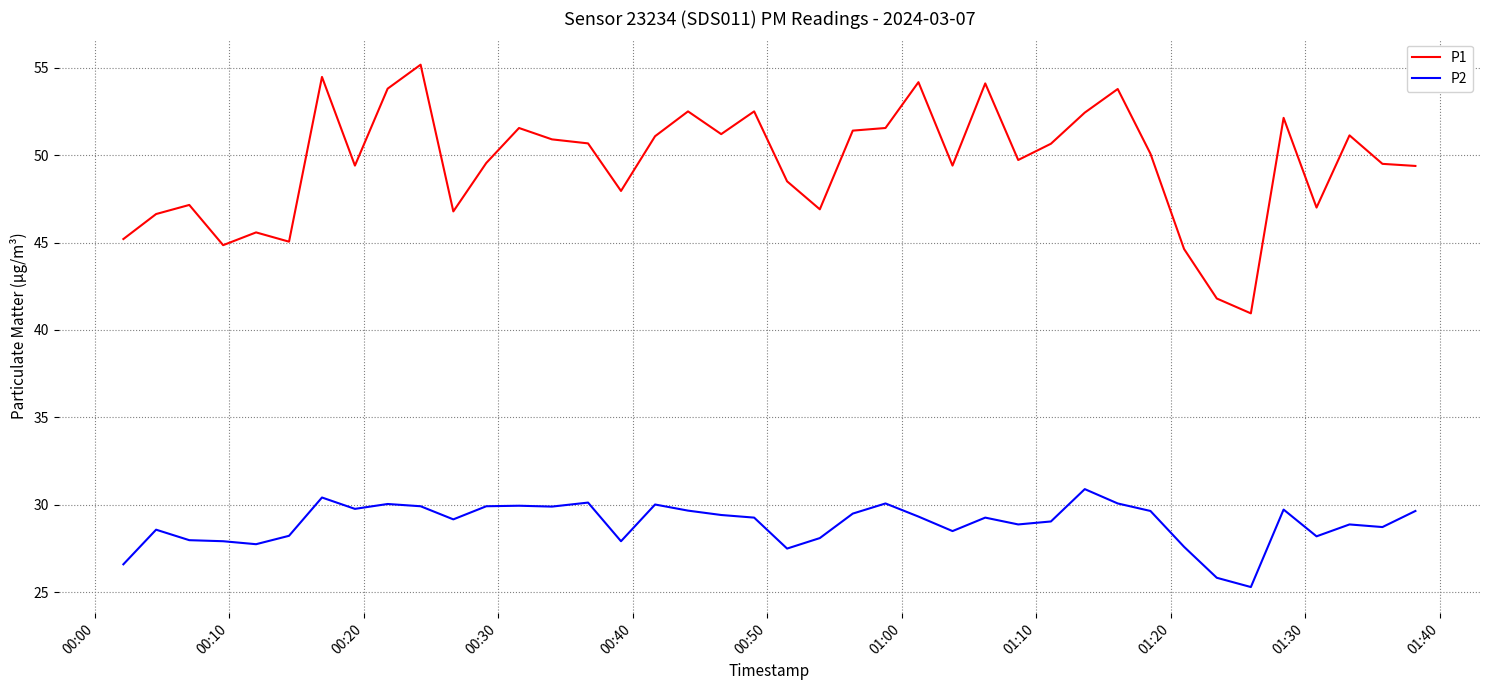

What is the maximum value for P2?

30.9